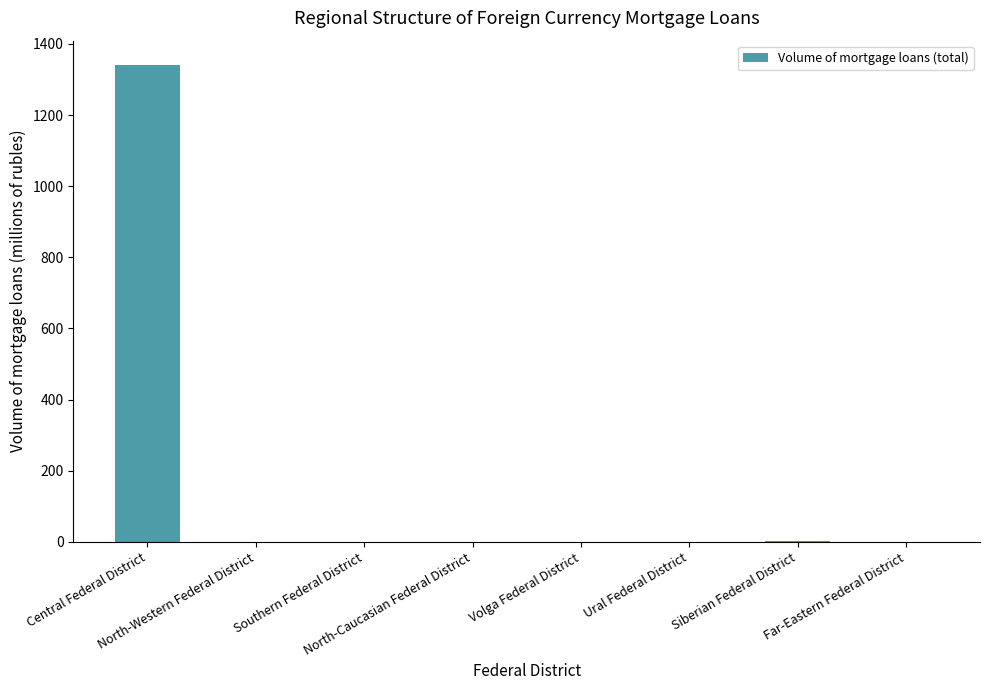

What is the maximum value shown in the chart?

1342